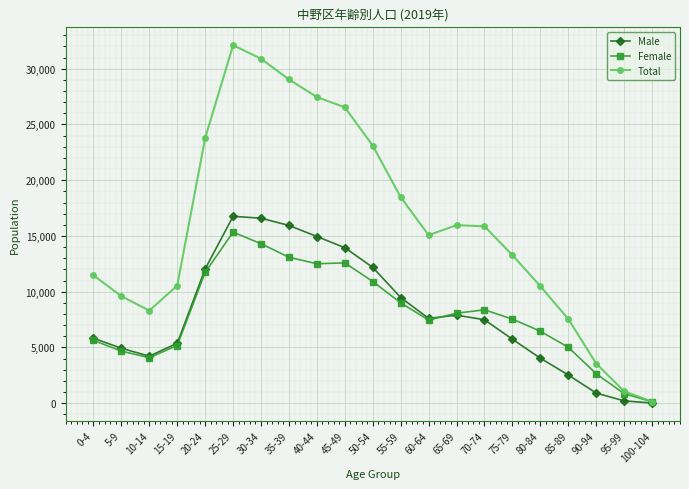

Which series has the largest total across all categories?

Total